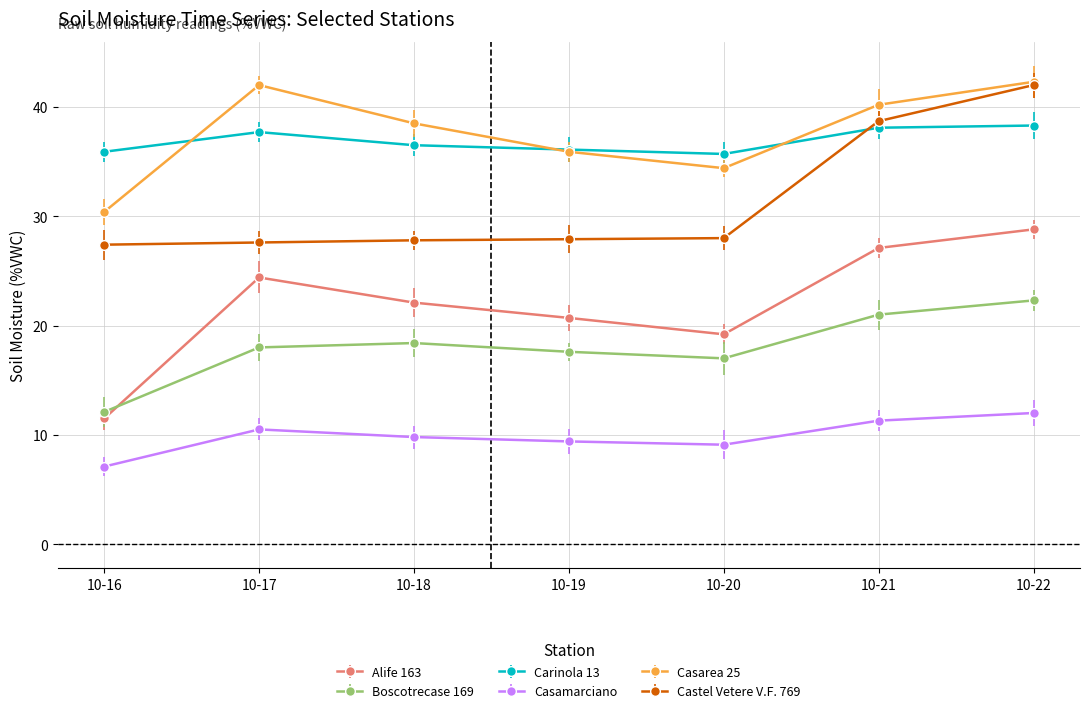

True or false: Casamarciano and Boscotrecase 169 cross at least once.

False